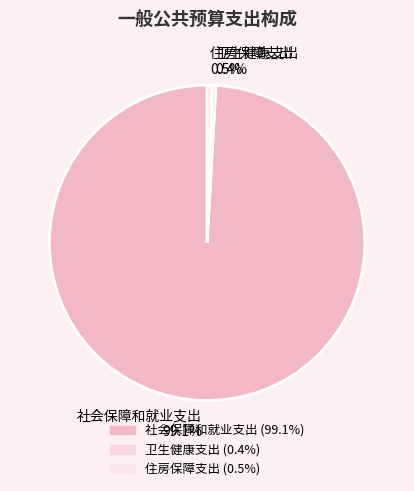

What is the ratio of the value at 社会保障和就业支出 to the value at 卫生健康支出?

254.0